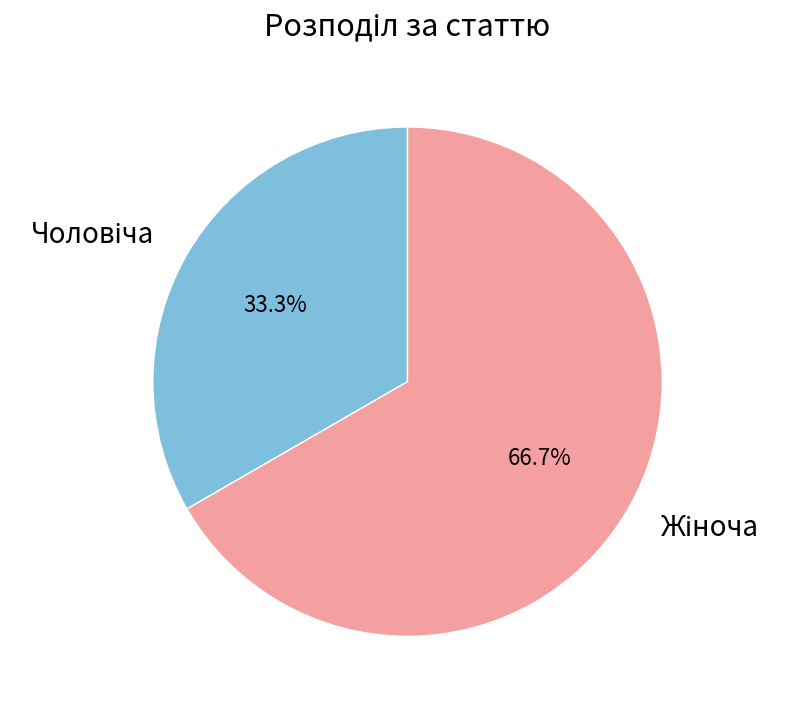

Does any single category account for the majority?

Yes